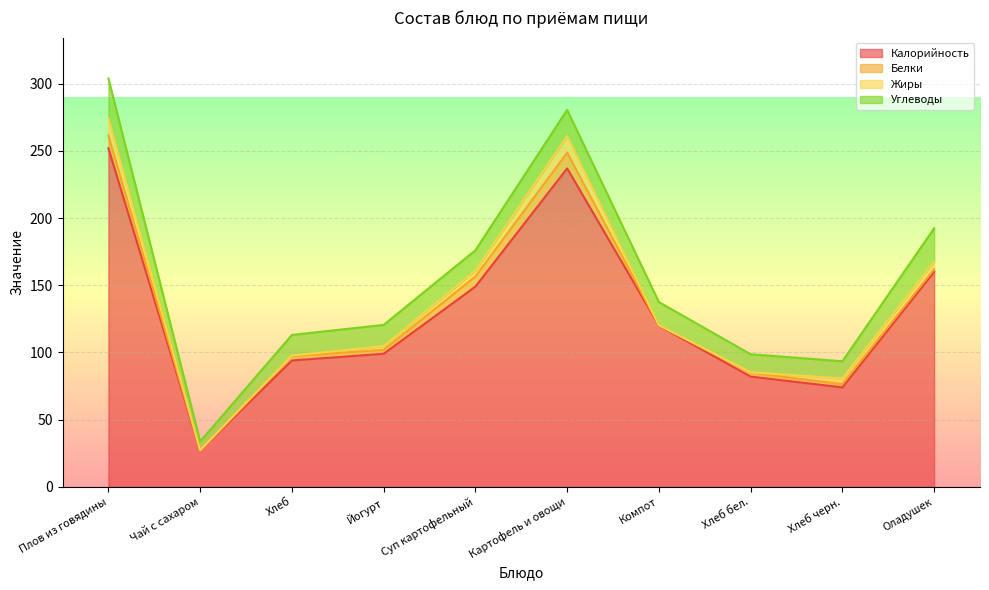

In Калорийность, how many points are higher than both neighbors (excluding endpoints)?

1